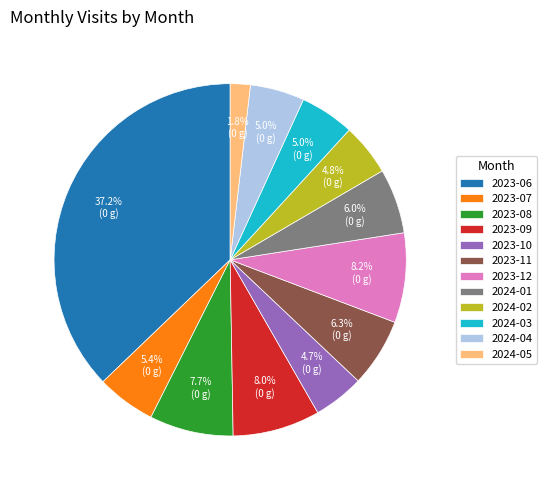

Is there any slice that represents more than half of the pie?

No